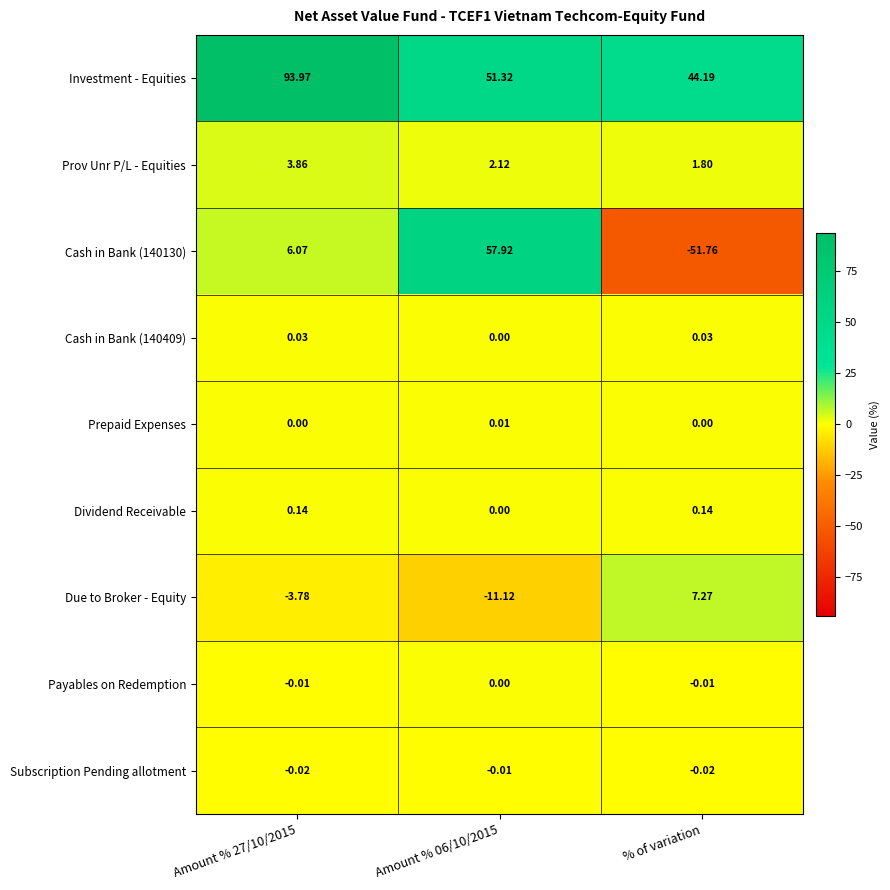

What is the total value across all series at Amount % 06/10/2015?

100.2